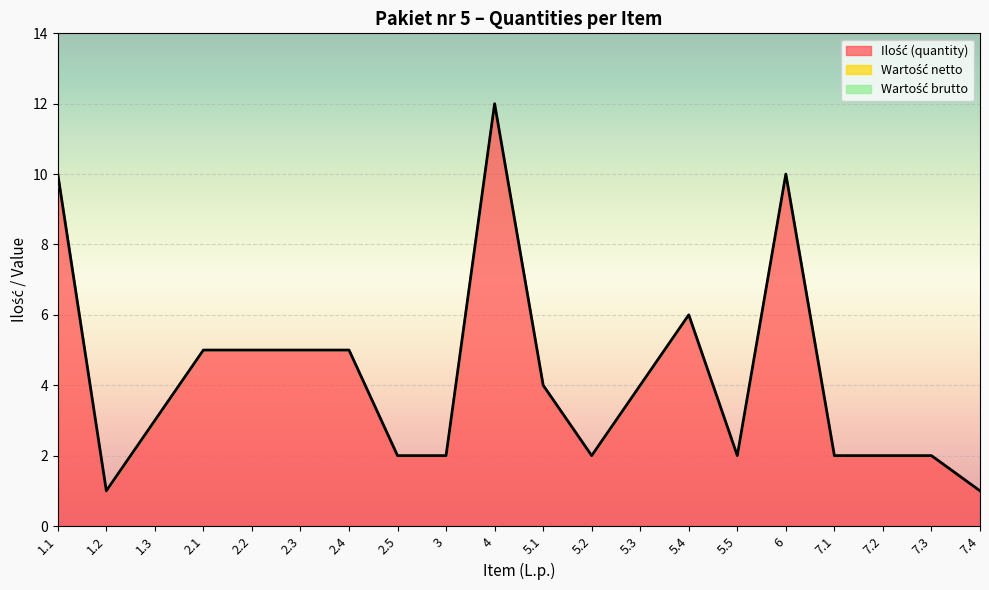

What are all the series names shown in the legend?

Ilość (quantity), Wartość netto, Wartość brutto